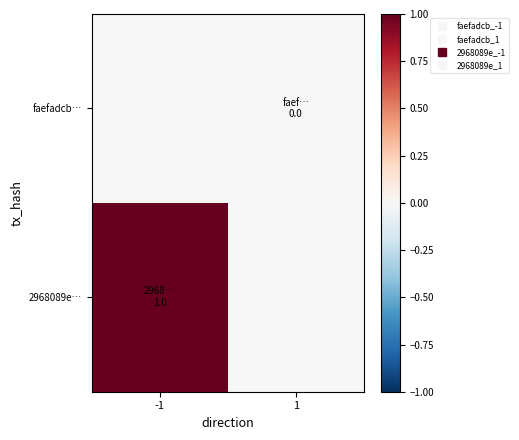

At which category is the sum across all series the highest?

-1